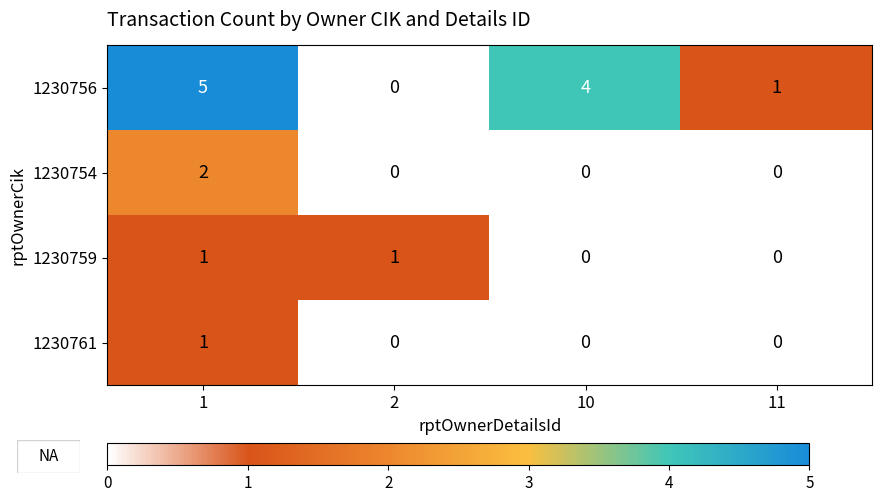

Reading left to right, list all the values displayed in this chart.

1230756: 5	0	4	1
1230754: 2	0	0	0
1230759: 1	1	0	0
1230761: 1	0	0	0